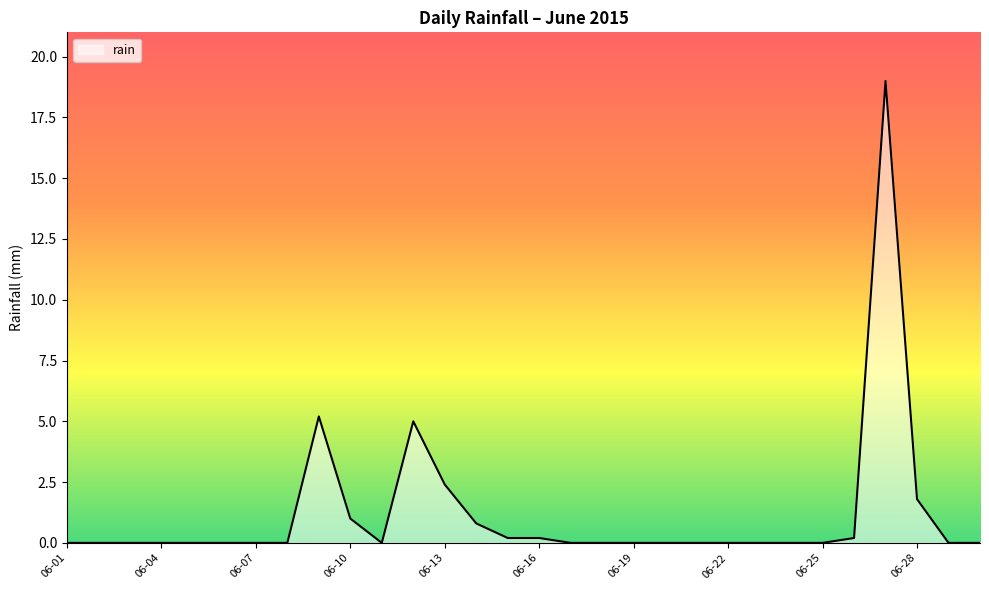

What is the difference between the maximum and minimum values?

19.0